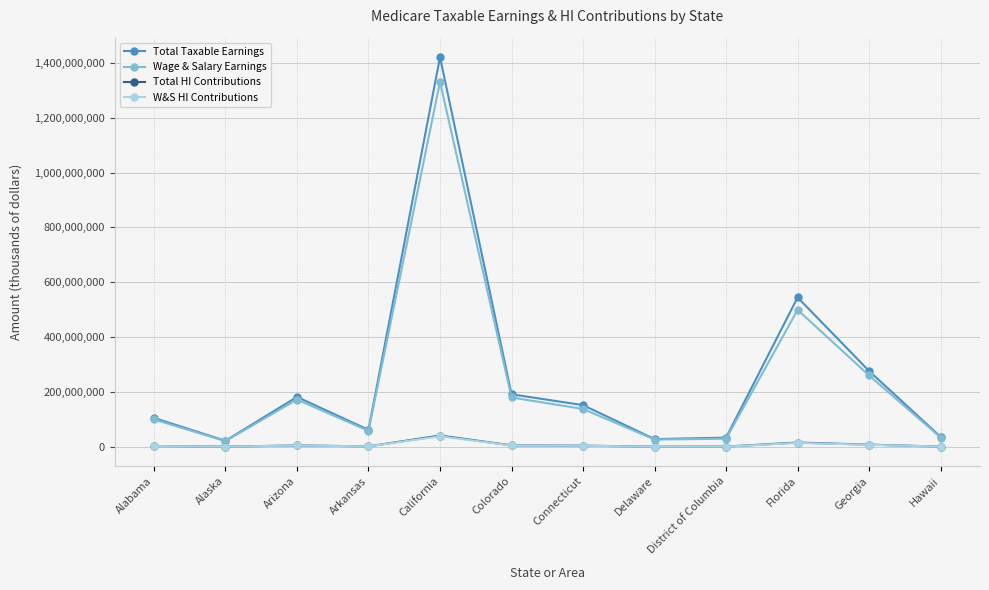

The value of Wage & Salary Earnings at Arizona is 226586707. True or false?

False